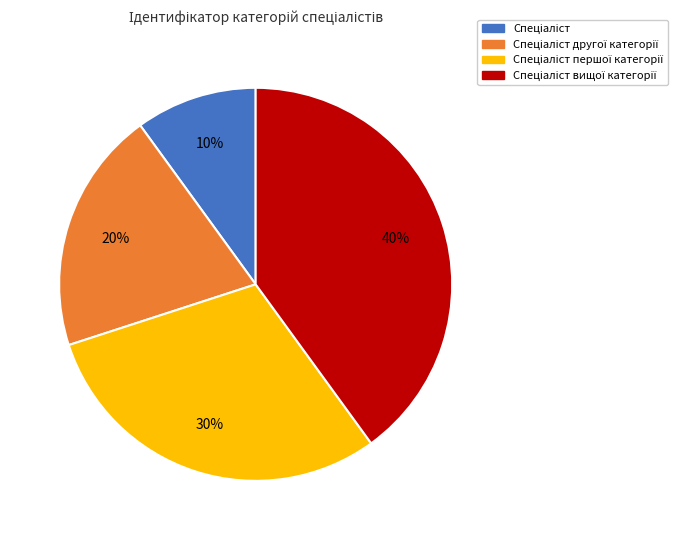

To the nearest percent, what is the average slice percentage?

25%